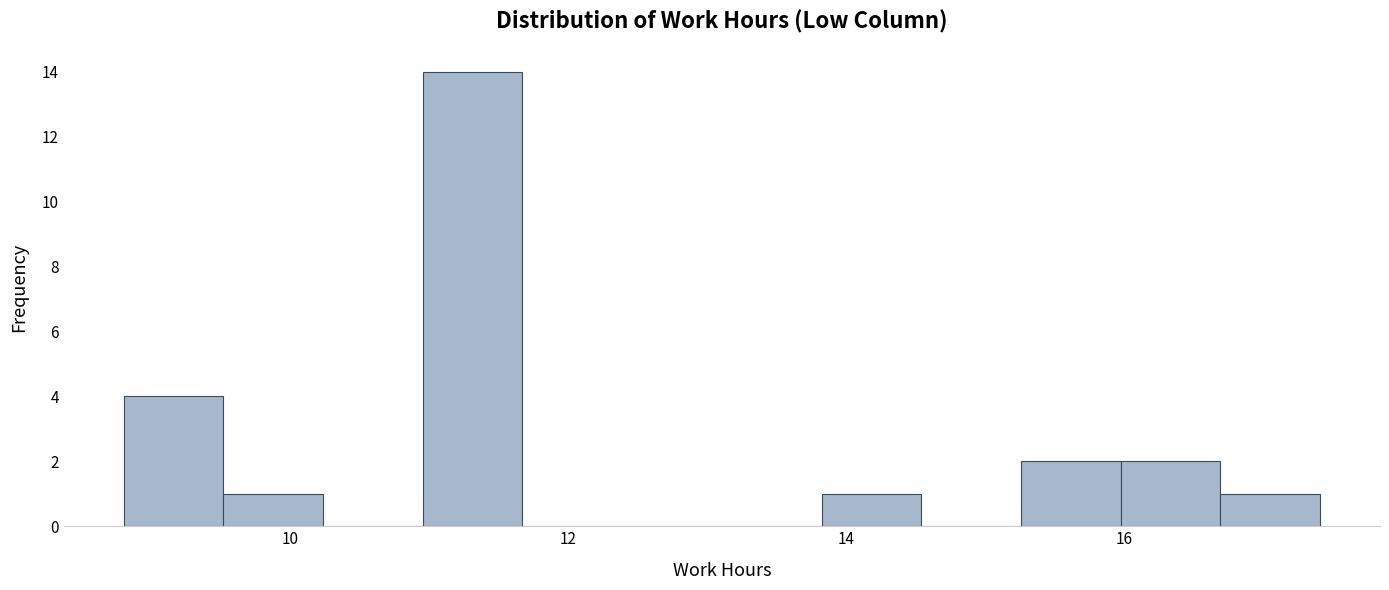

Read against the x-axis, roughly where is the centre of the tallest bar?

11.4